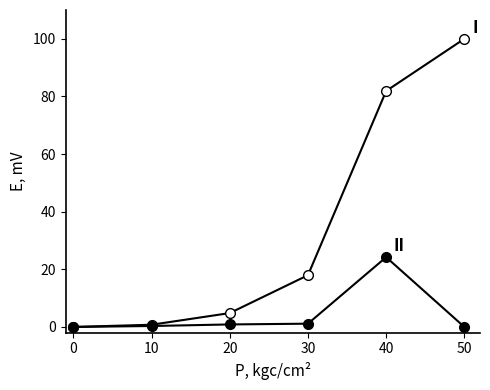

How many series are shown in this chart?

2